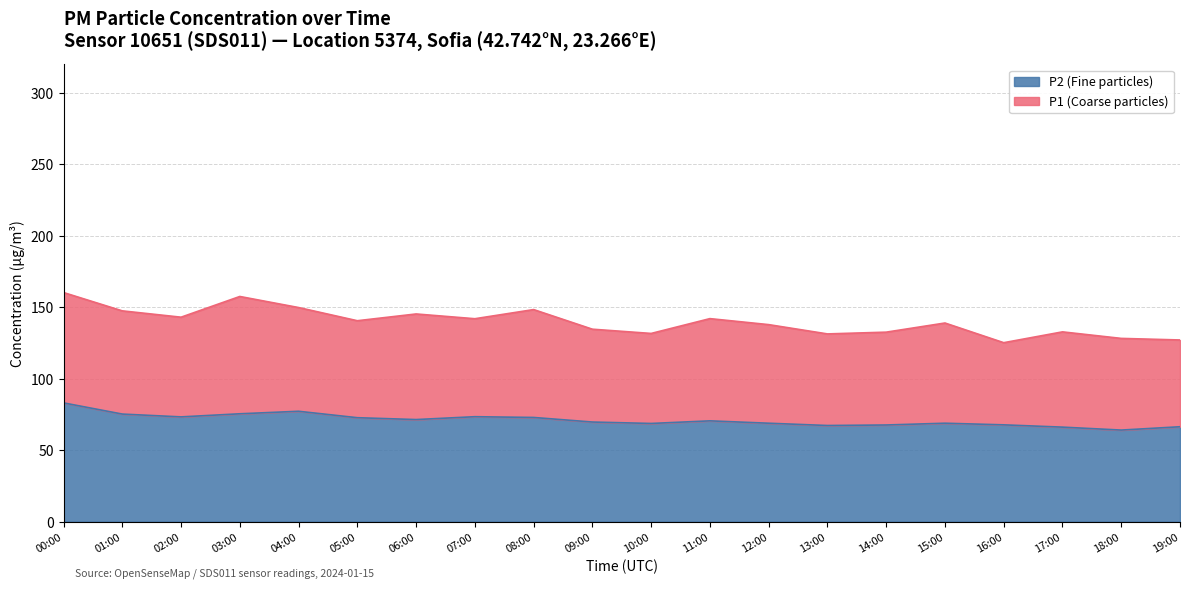

What is the label of the 13th point from the right?

07:00